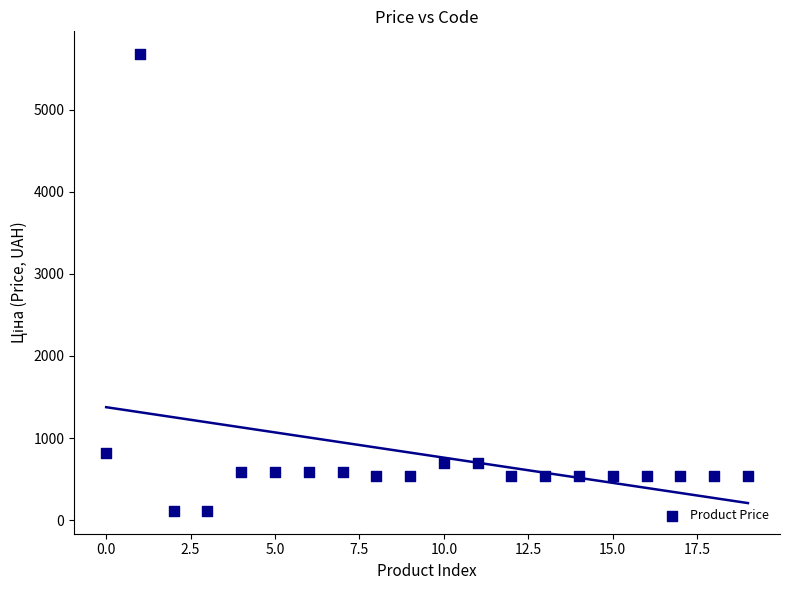

What Y value in the scatter plot is closest to 2893?

818.5